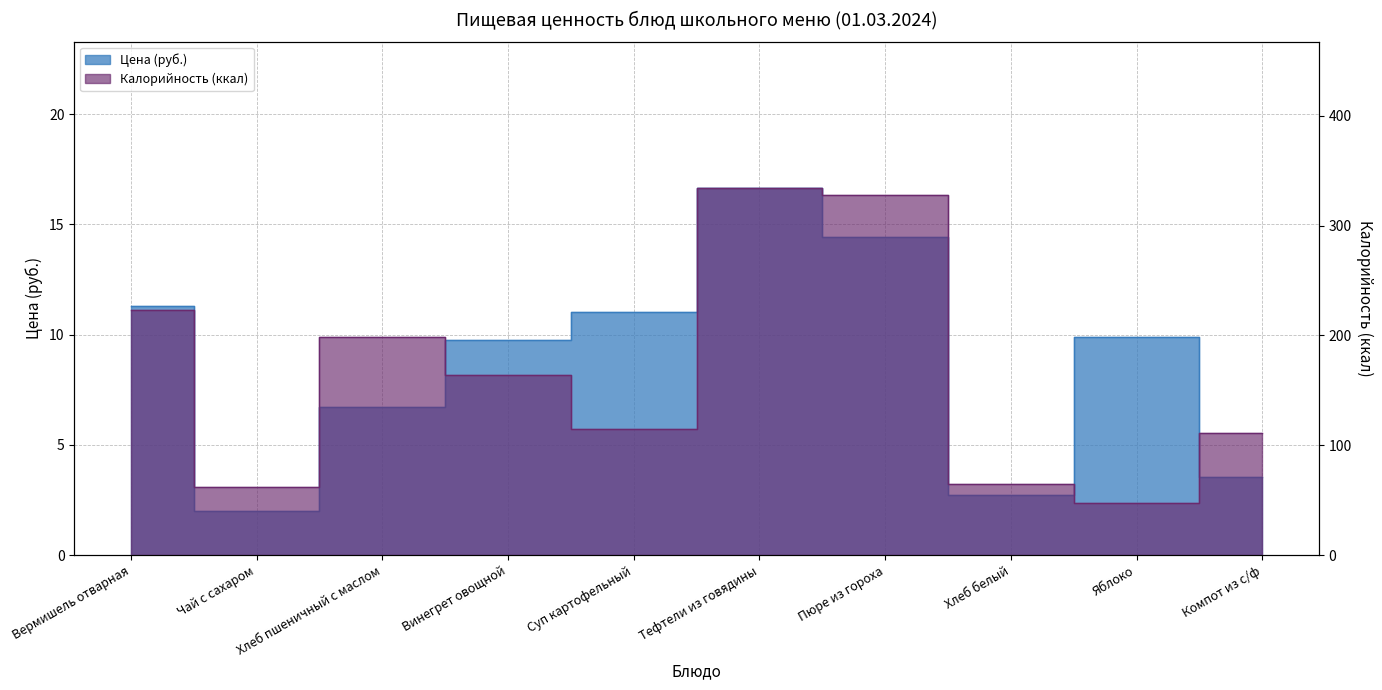

What is the total value across all series at Яблоко?

56.9